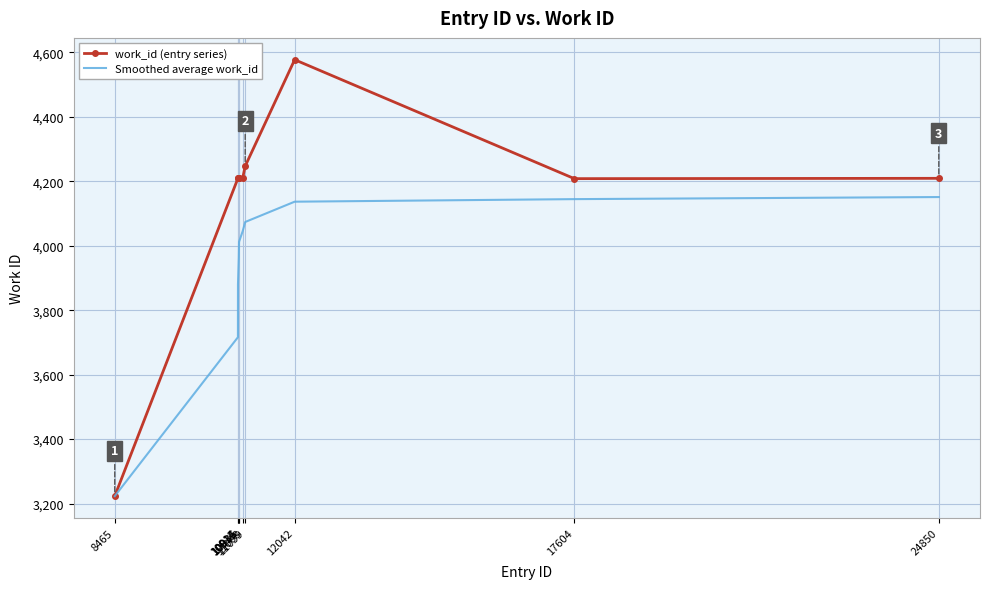

The work_id (entry series) series shows 4209.0 at 10936. True or false?

True